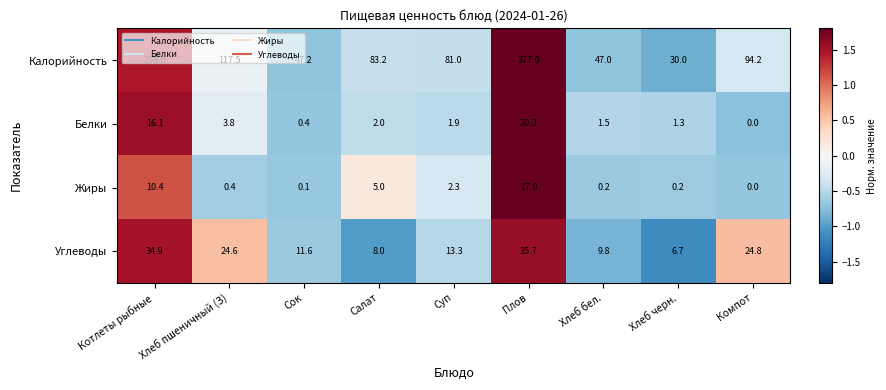

What value does the Белки series have at Котлеты рыбные?

16.1